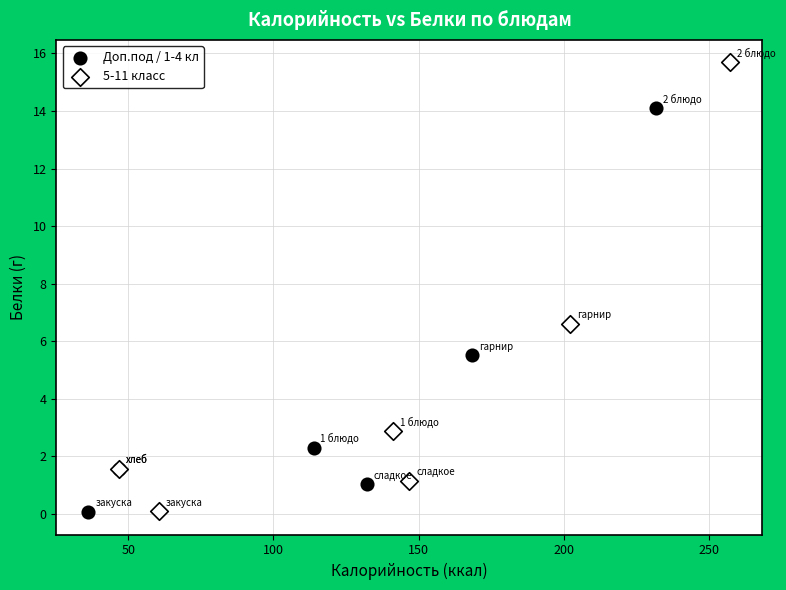

Which series contains the highest Y value?

5-11 класс